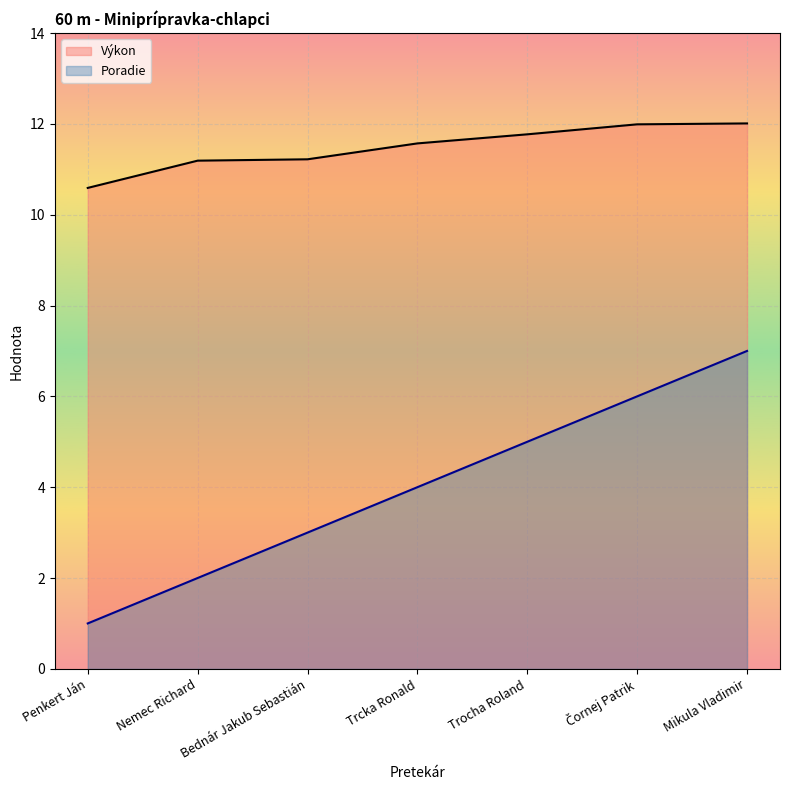

Rank the categories by Výkon value from highest to lowest.

Mikula Vladimir, Čornej Patrik, Trocha Roland, Trcka Ronald, Bednár Jakub Sebastián, Nemec Richard, Penkert Ján